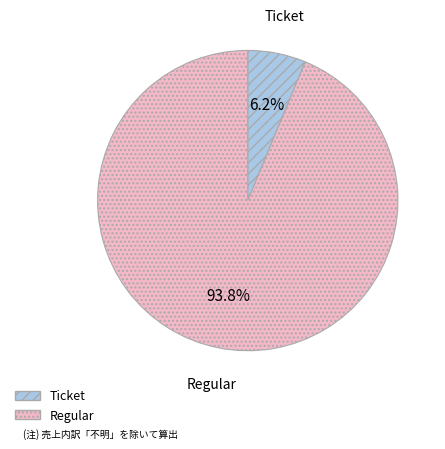

What is the largest slice in the pie chart?

Regular